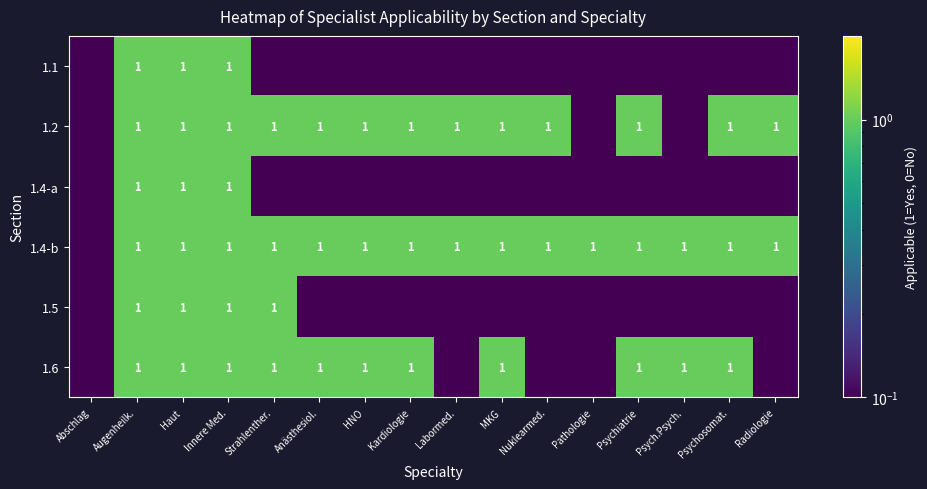

At how many categories does at least one series exceed 0?

16